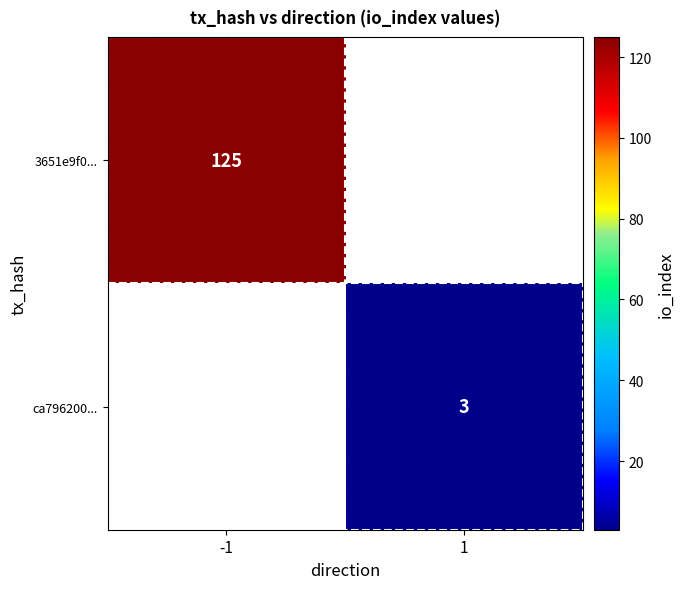

What is the smallest value displayed?

3.0